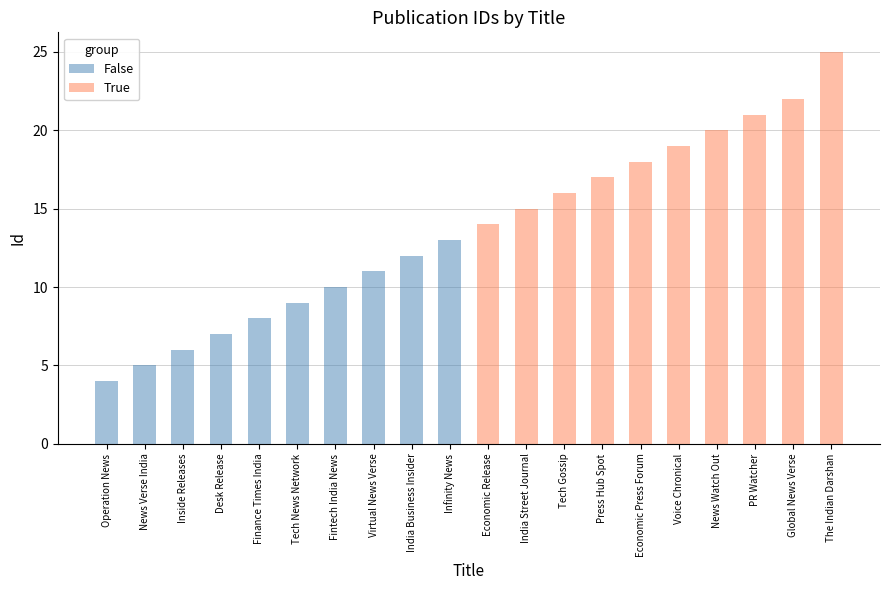

What is the lowest value of the False series?

4